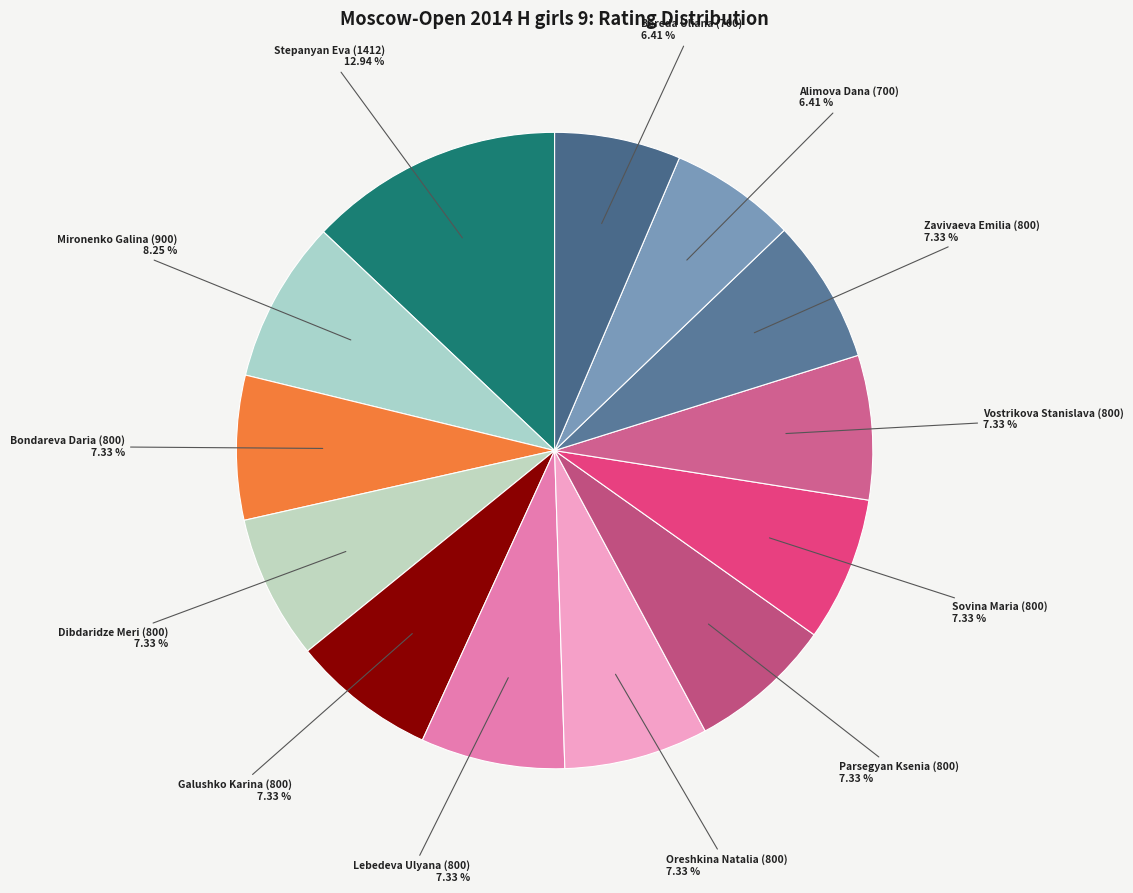

How many slices are in this pie chart?

13